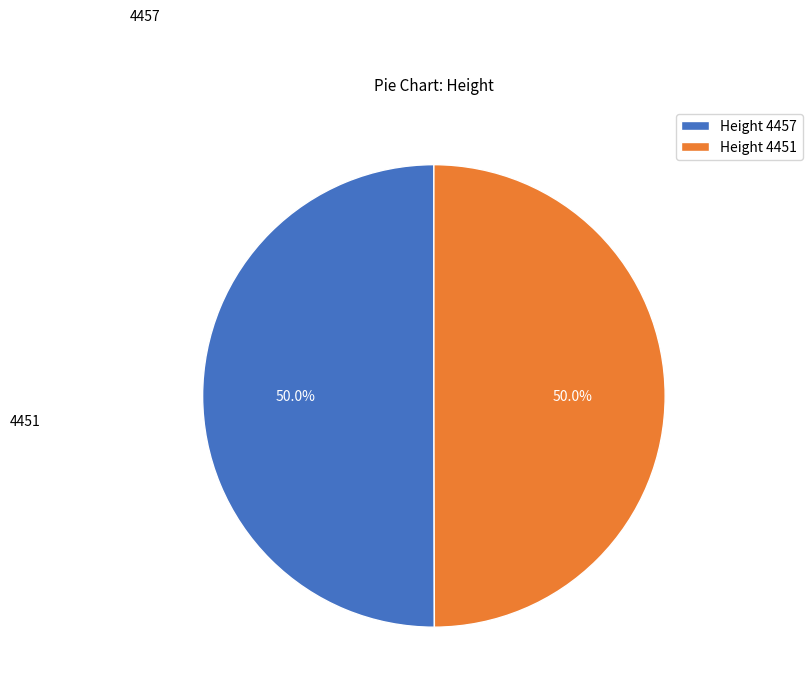

Is the sum of Height 4457 and Height 4451 greater than half?

Yes